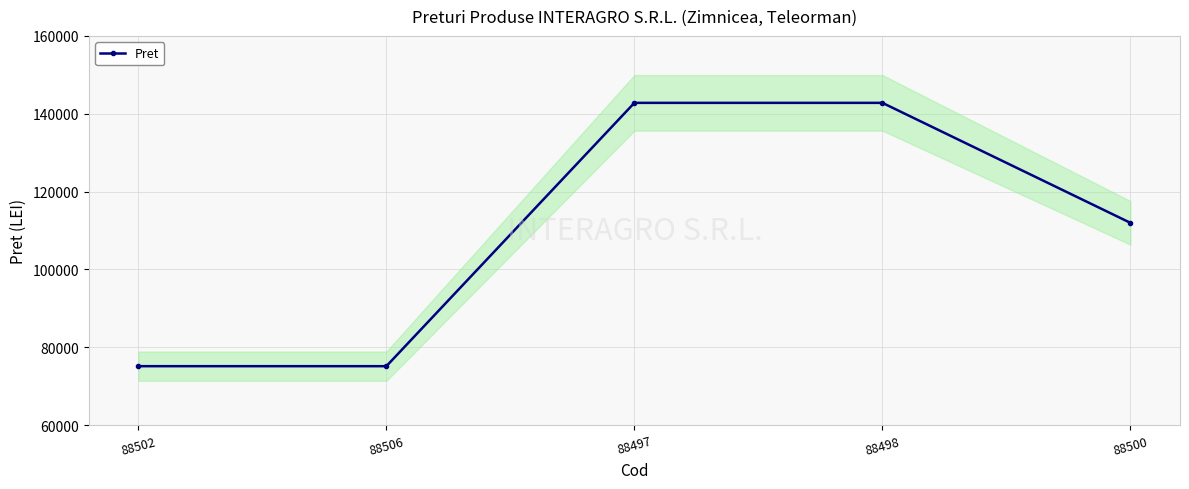

Where is the data nearest to the value 108967?

88500